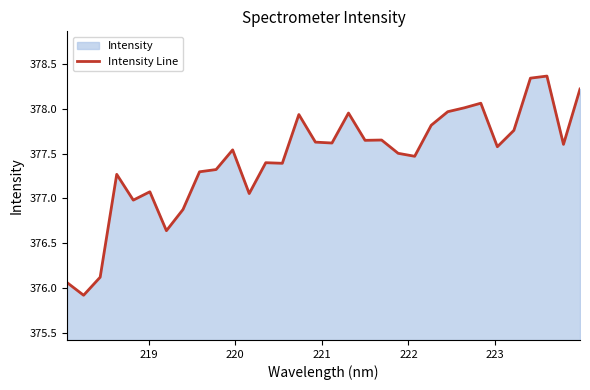

What is the greatest value displayed?

378.4